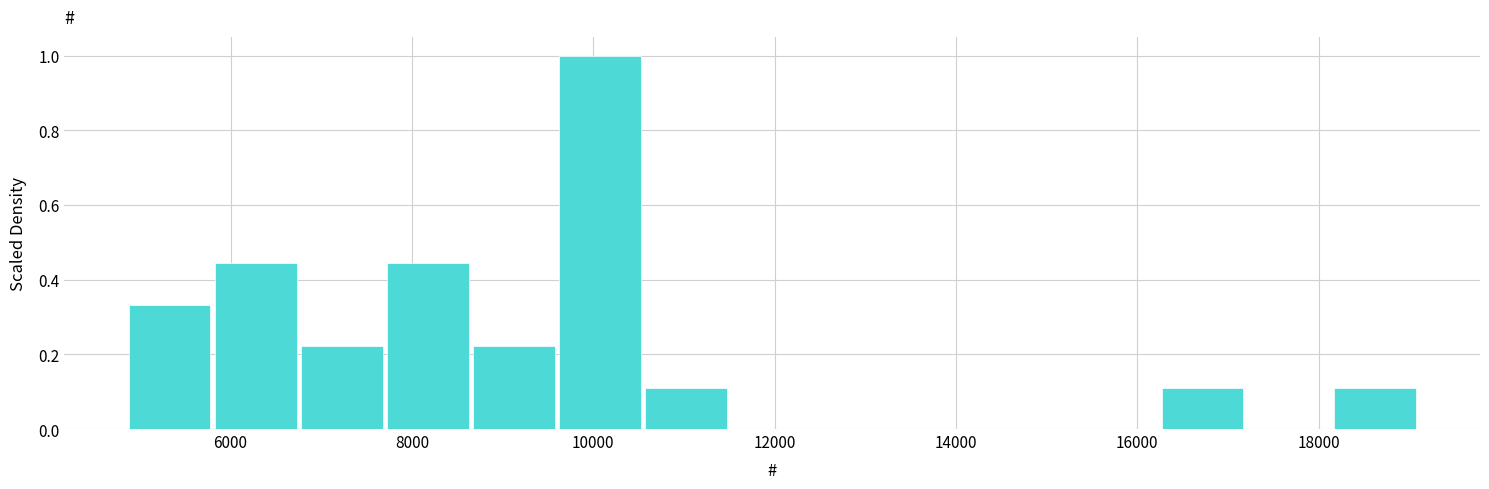

How tall is the bar that spans 18200 to 19200 on the x-axis? Neither the bar edges nor the heights are printed on the chart, so give them approximately, as read against the axes.

0.12